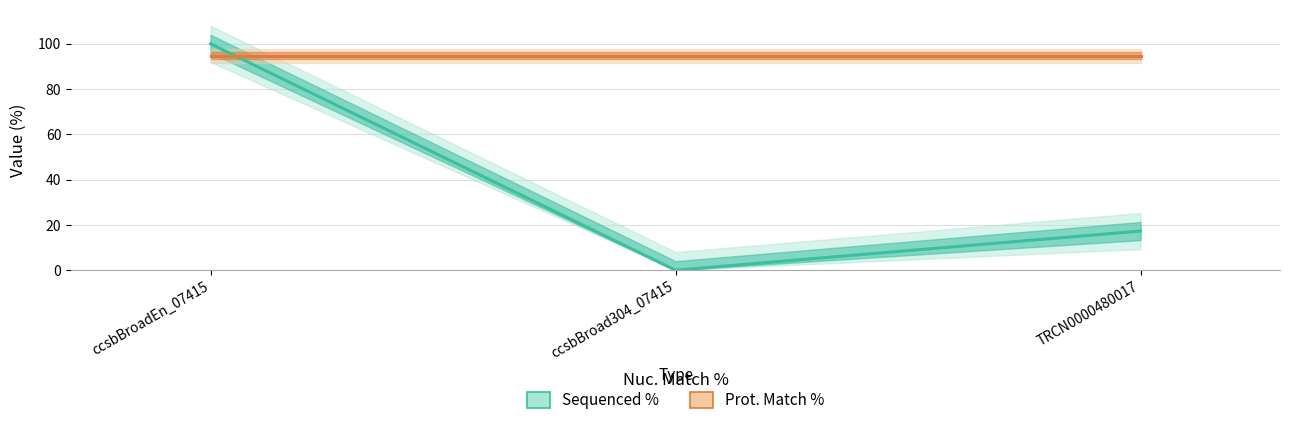

What is the label of the 3rd point from the left?

TRCN0000480017